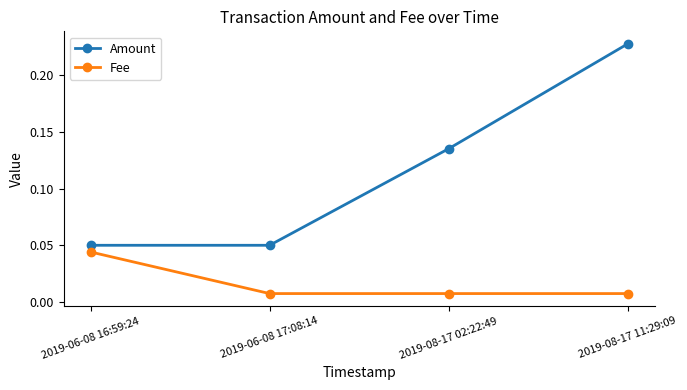

What is the label of the 3rd point from the left?

2019-08-17 02:22:49